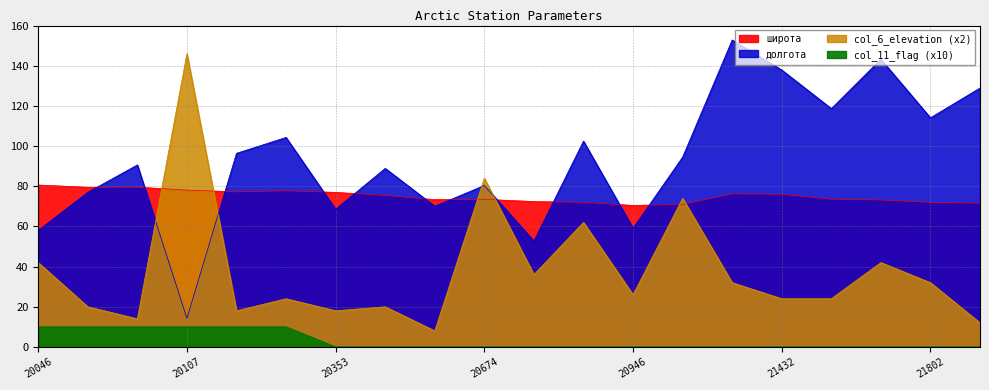

Which label corresponds to the smallest value in the chart?

20353